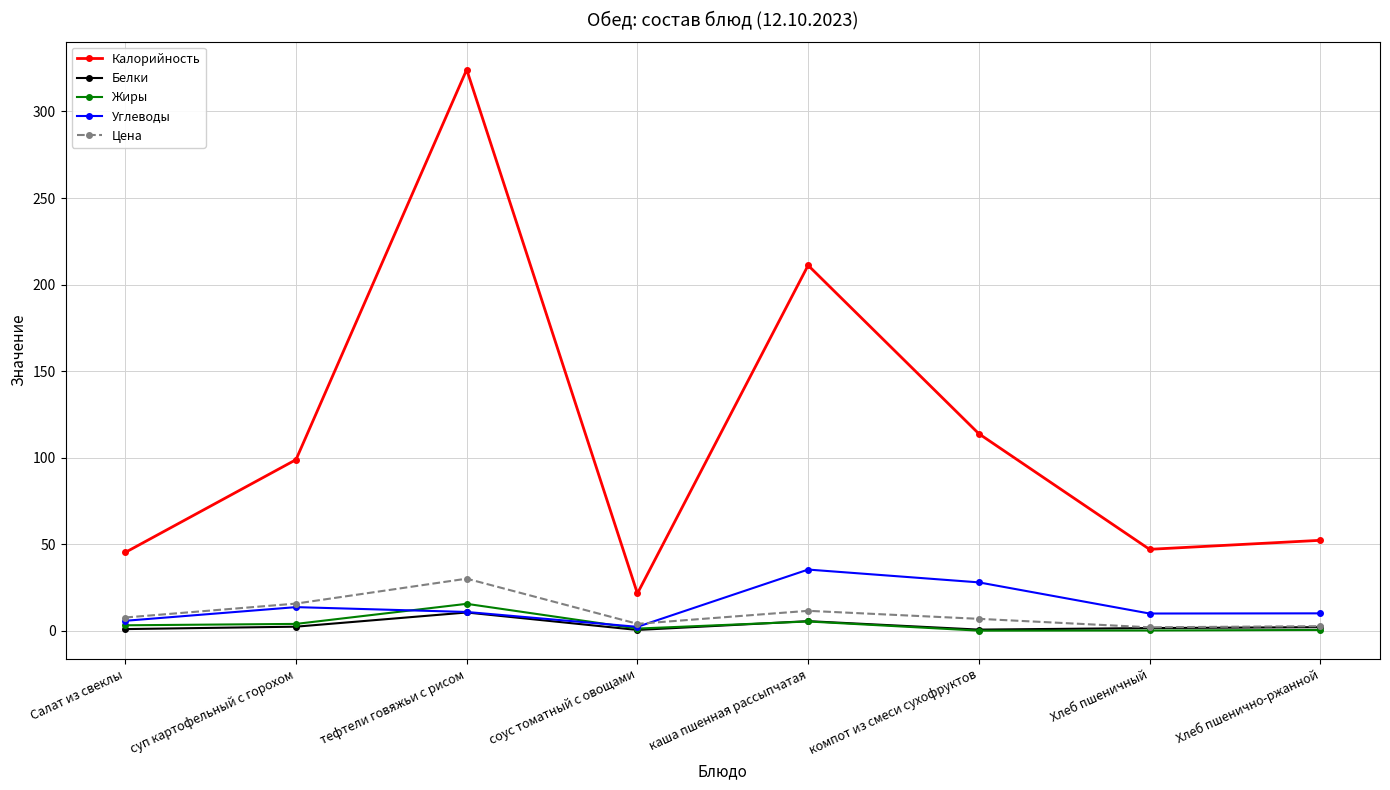

What is the total value across all series at каша пшенная рассыпчатая?

268.7